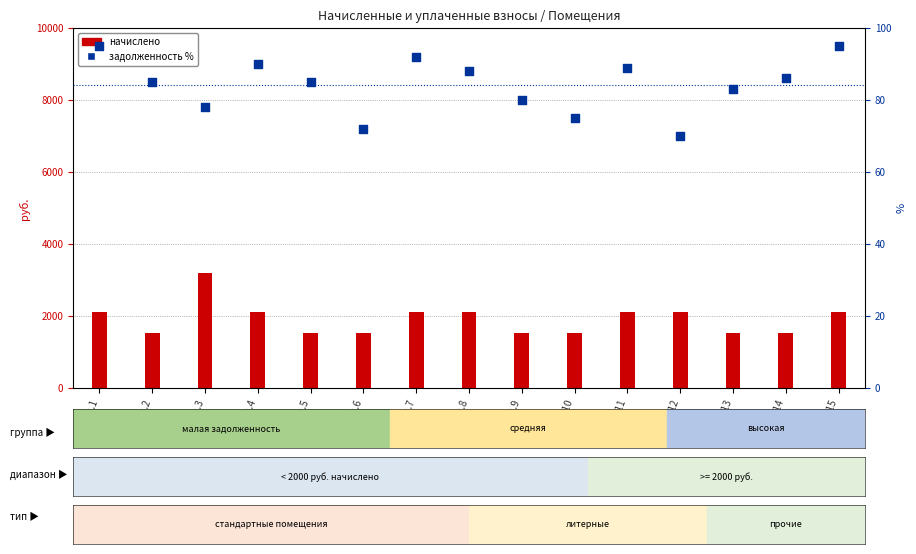

What are all the series names shown in the legend?

начислено, задолженность %